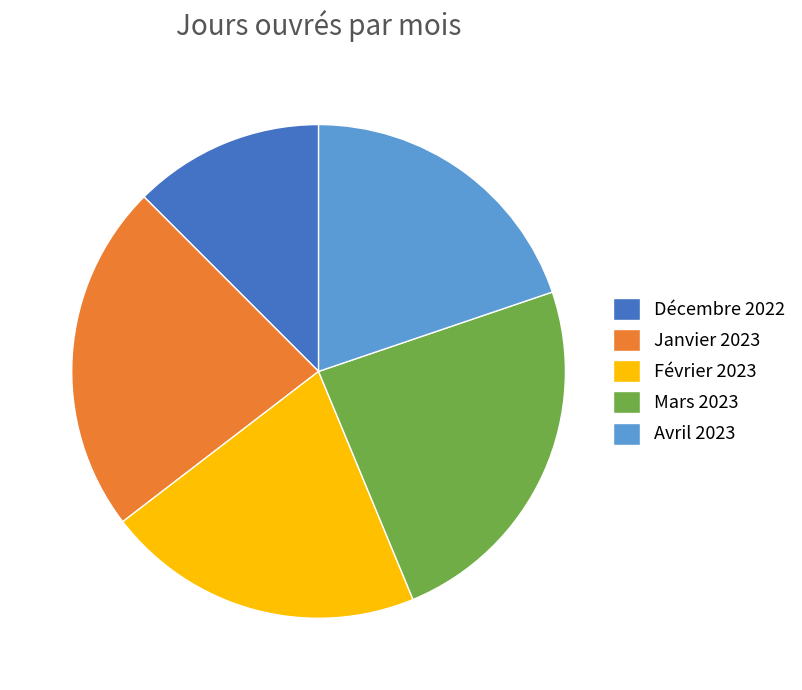

Which slice is the smallest?

Décembre 2022